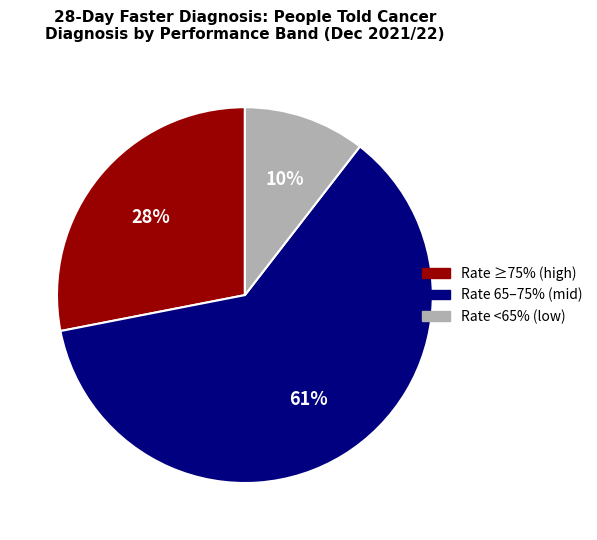

Is there a majority slice in this chart?

Yes